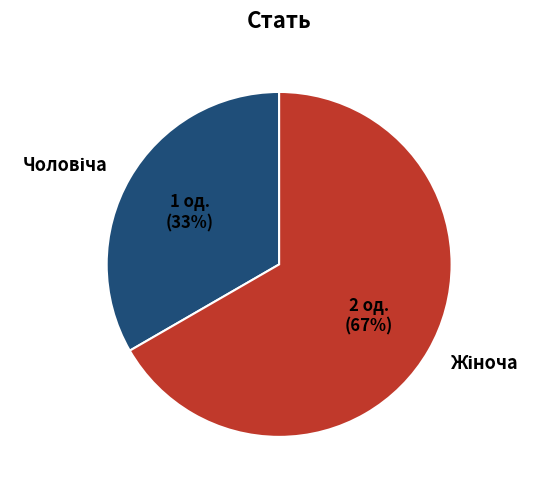

Is there a majority slice in this chart?

Yes